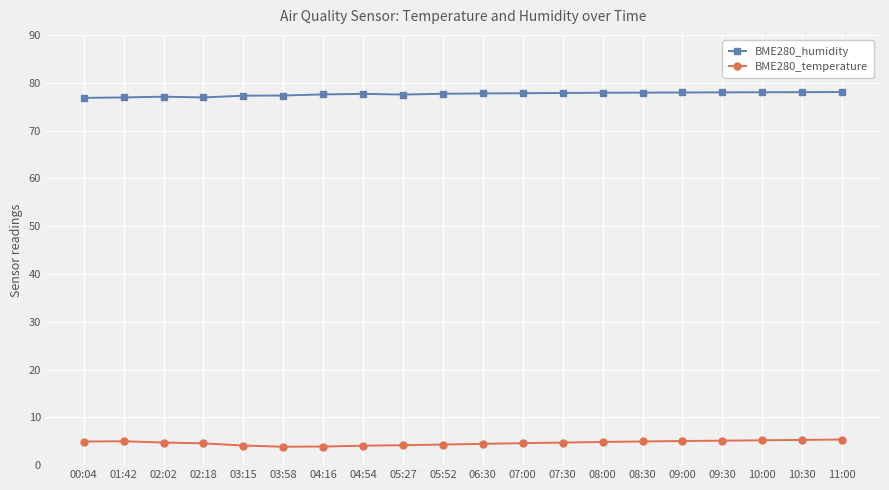

What is the average value of the BME280_temperature series?

4.7